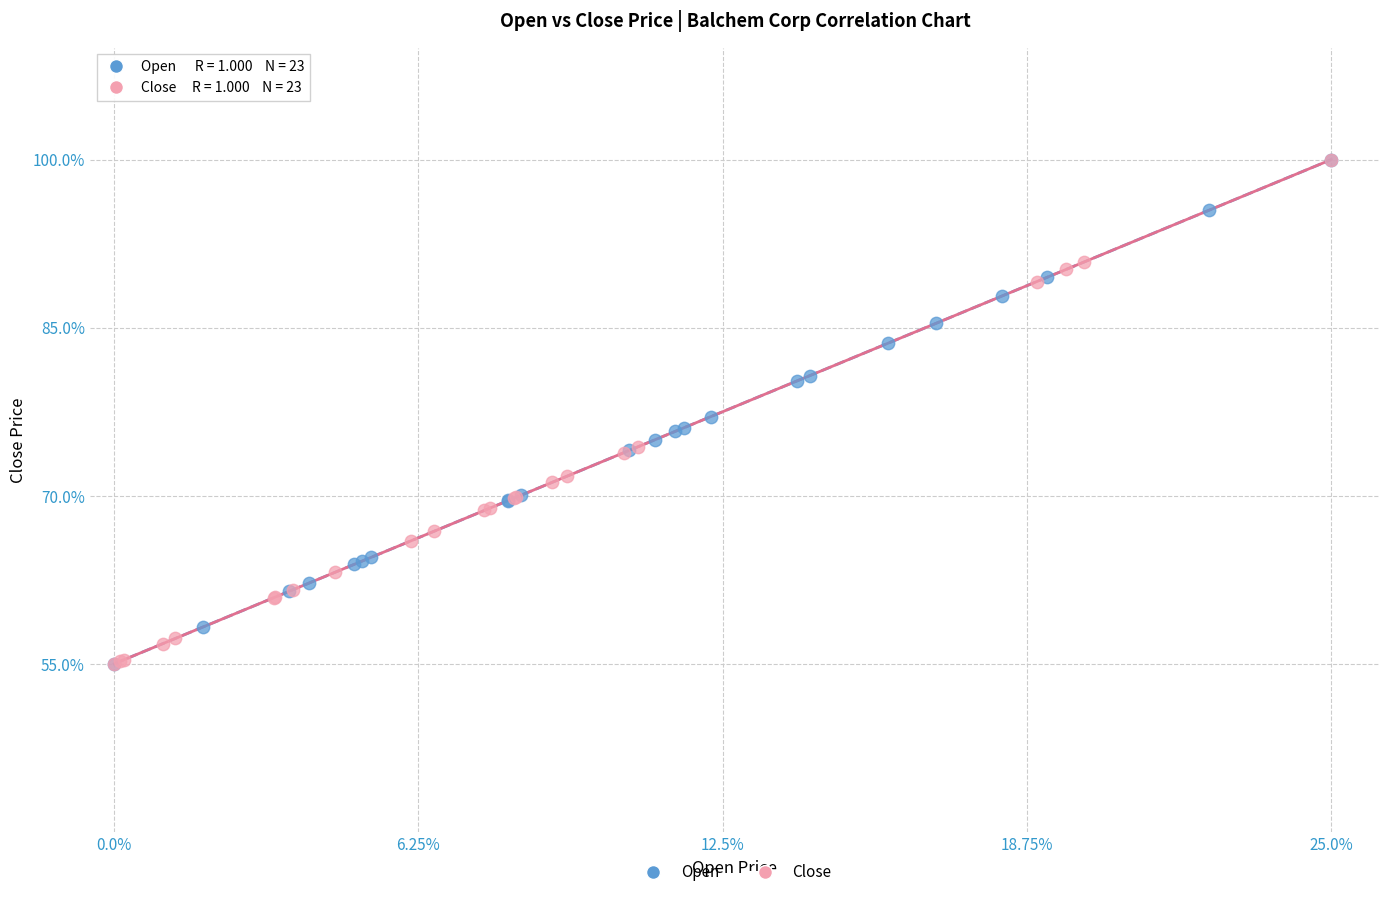

What are all the series names shown in the legend?

Open, Close